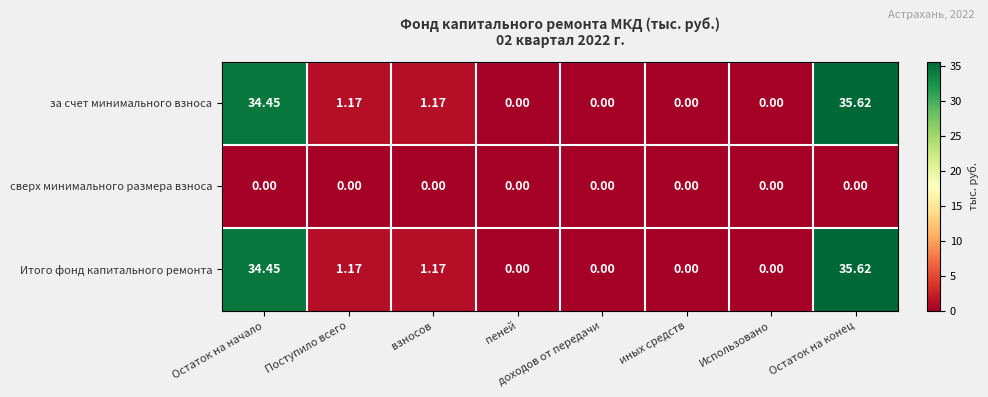

What is the greatest value displayed?

35.6